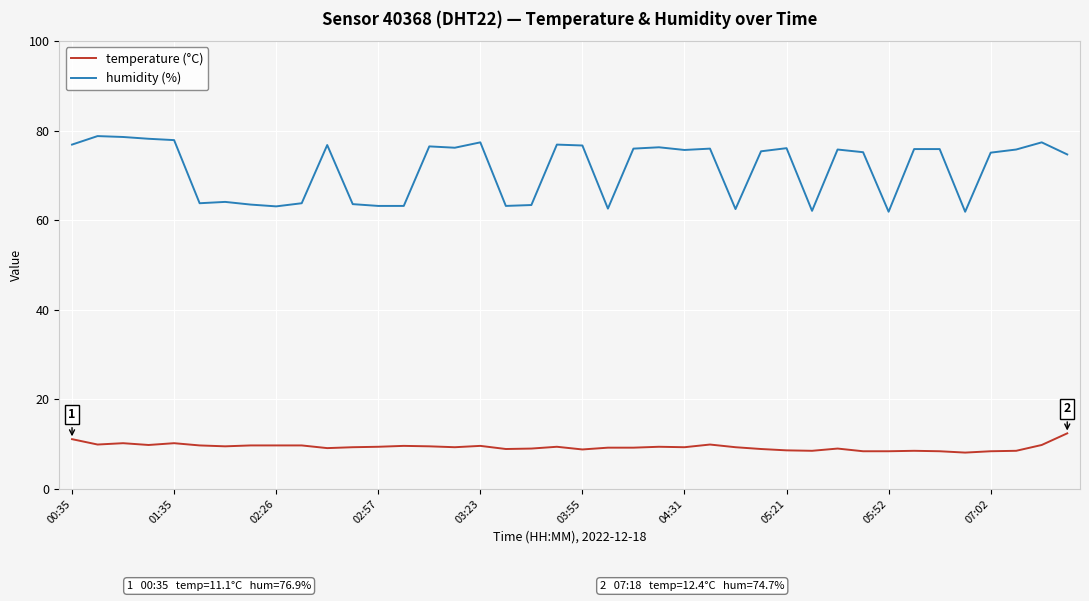

Rank the series by their average value, from lowest to highest.

temperature (°C), humidity (%)